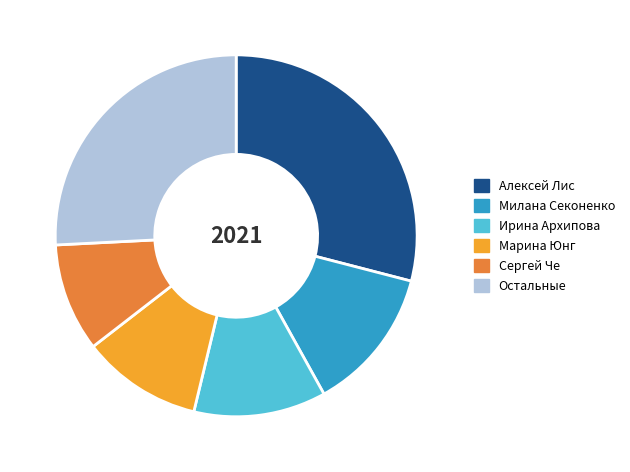

True or false: Алексей Лис accounts for 14% of the total.

False